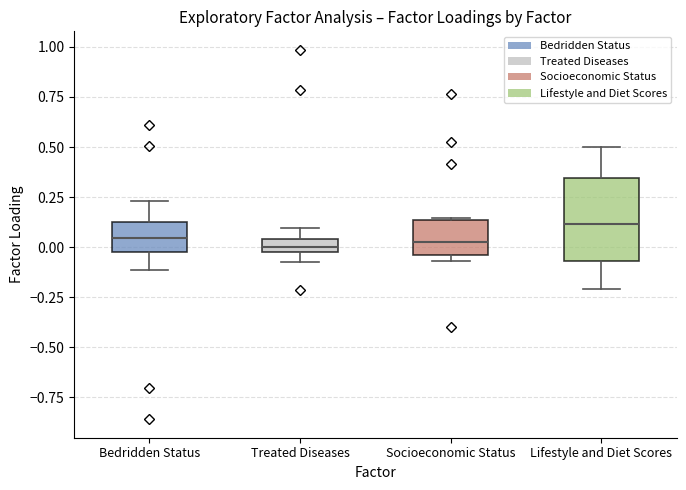

Where does the lower whisker of the box for Lifestyle and Diet Scores end on the y-axis? The values are not printed on the chart, so give them approximately, as read against the axis.

-0.20